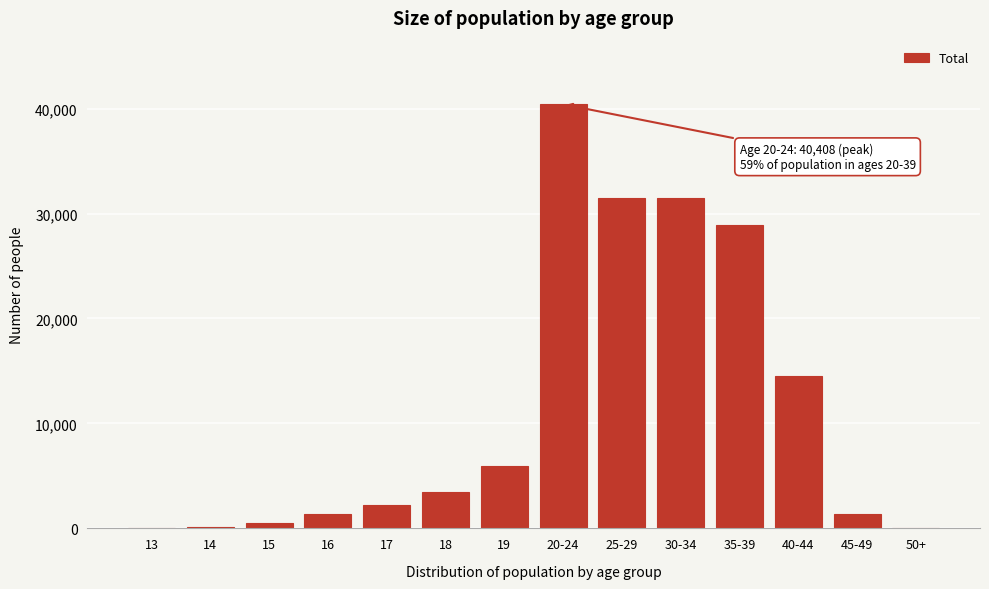

Where is the data nearest to the value 20210?

40-44